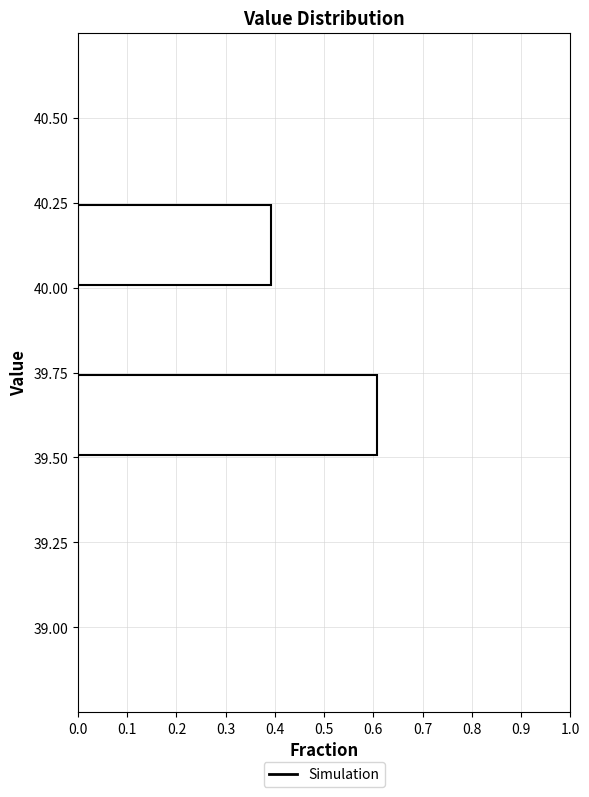

What is the length of the bar covering 39.50 to 39.75 on the y-axis? The values are not printed on the chart, so give them approximately, as read against the axis.

0.61